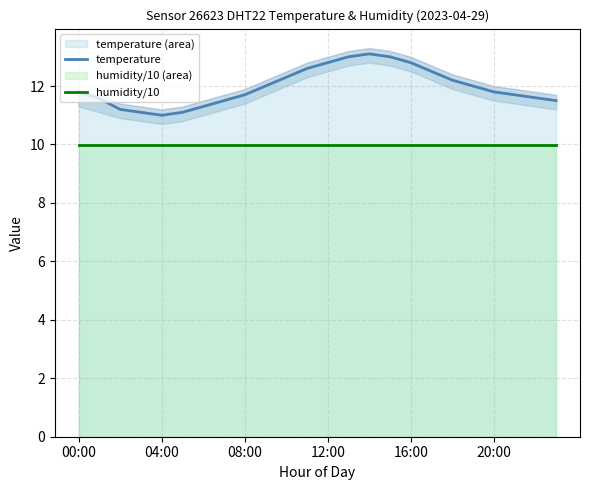

At how many categories does at least one series exceed 13?

1